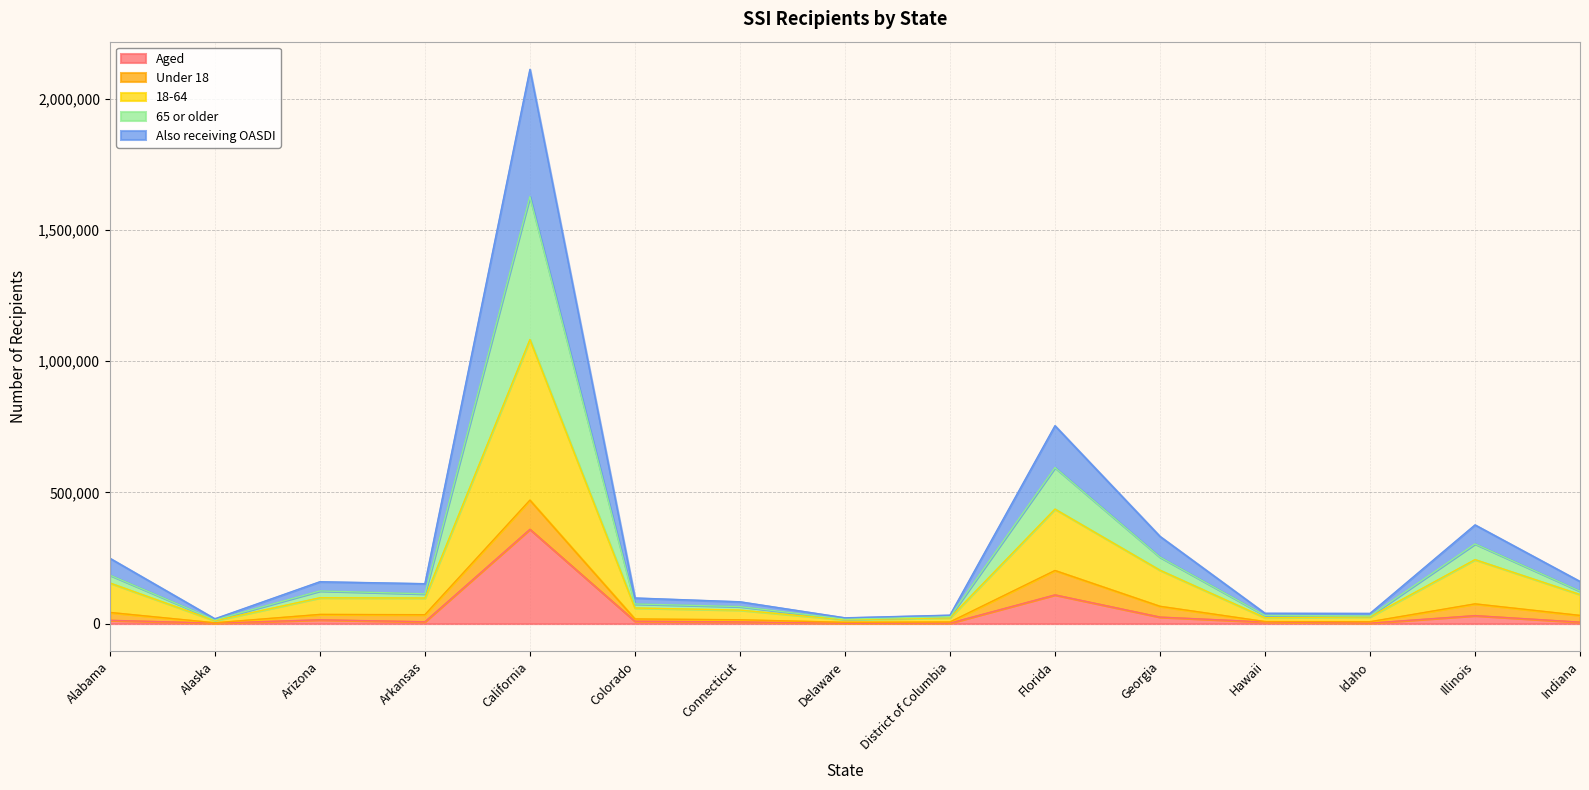

What is the maximum value for Aged?

359269